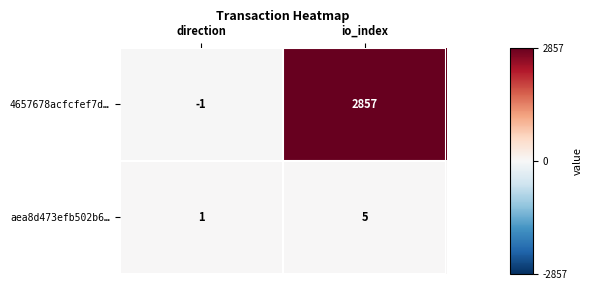

What is the sum of the 4657678acfcfef7d… values at io_index and direction?

2856